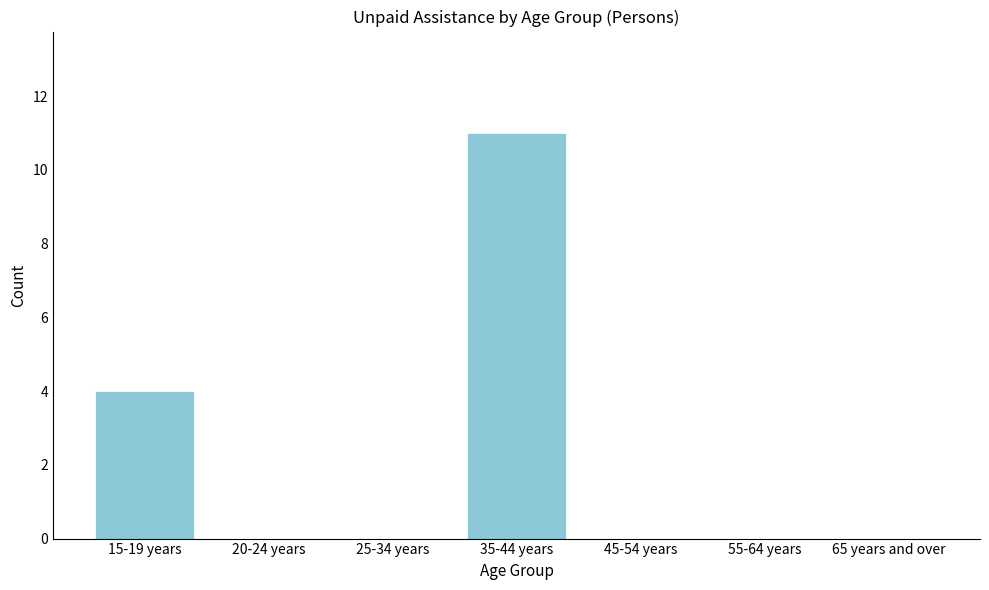

Reading left to right, what are all the values shown in this chart?

15-19 years=4	20-24 years=0	25-34 years=0	35-44 years=11	45-54 years=0	55-64 years=0	65 years and over=0